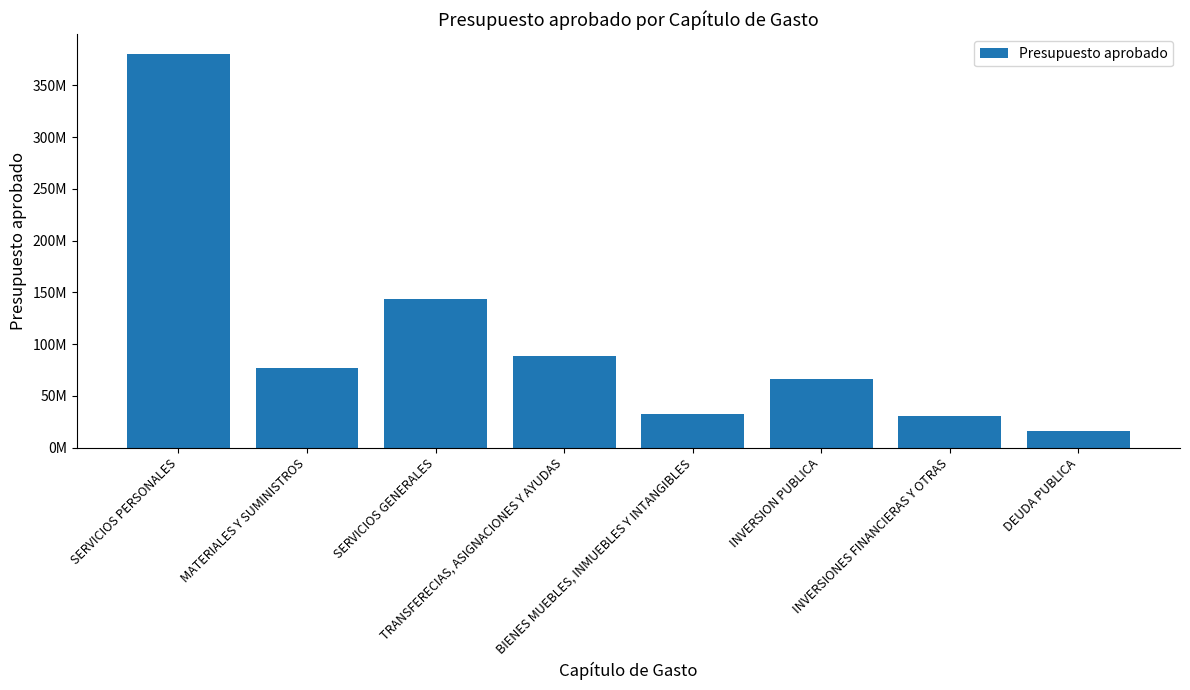

Does the chart contain any negative values?

No